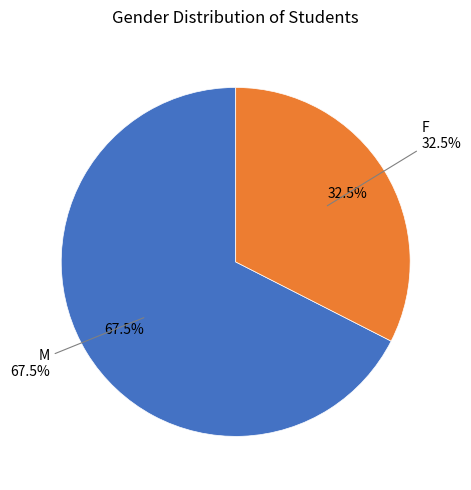

Count the number of slices in the pie.

2